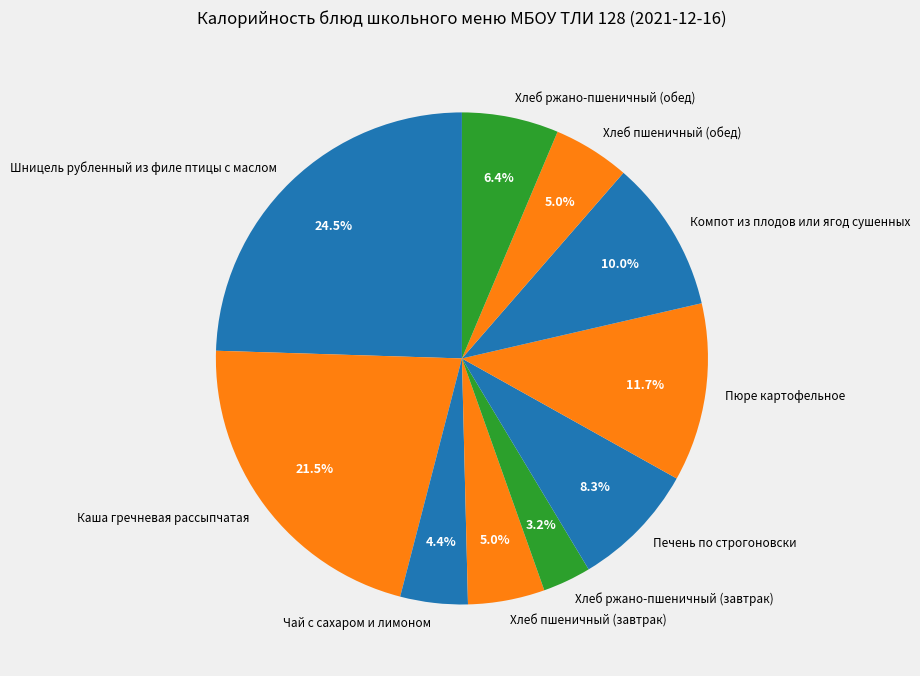

The Компот из плодов или ягод сушенных slice represents 10% of the pie. True or false?

True